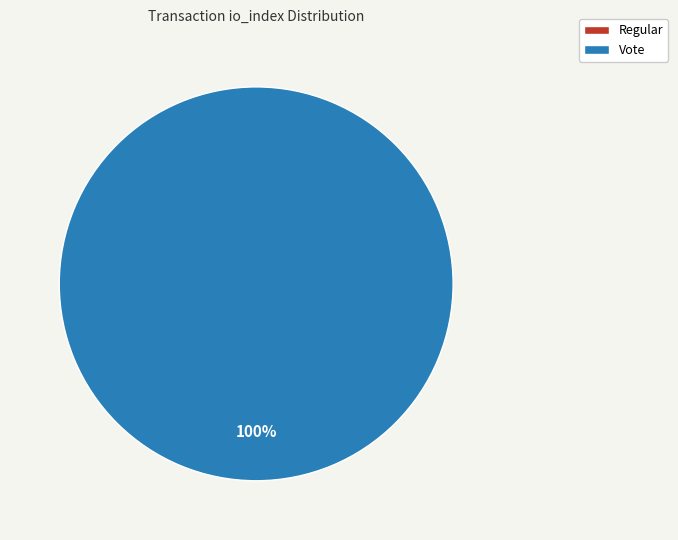

Does any single category account for the majority?

Yes